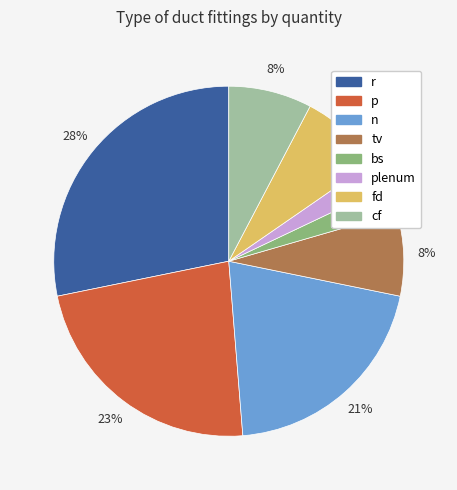

To the nearest percent, what is the average slice percentage?

12%